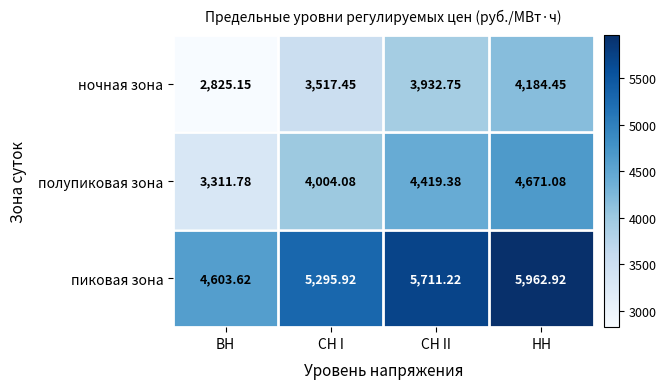

Which series has the largest total across all categories?

пиковая зона